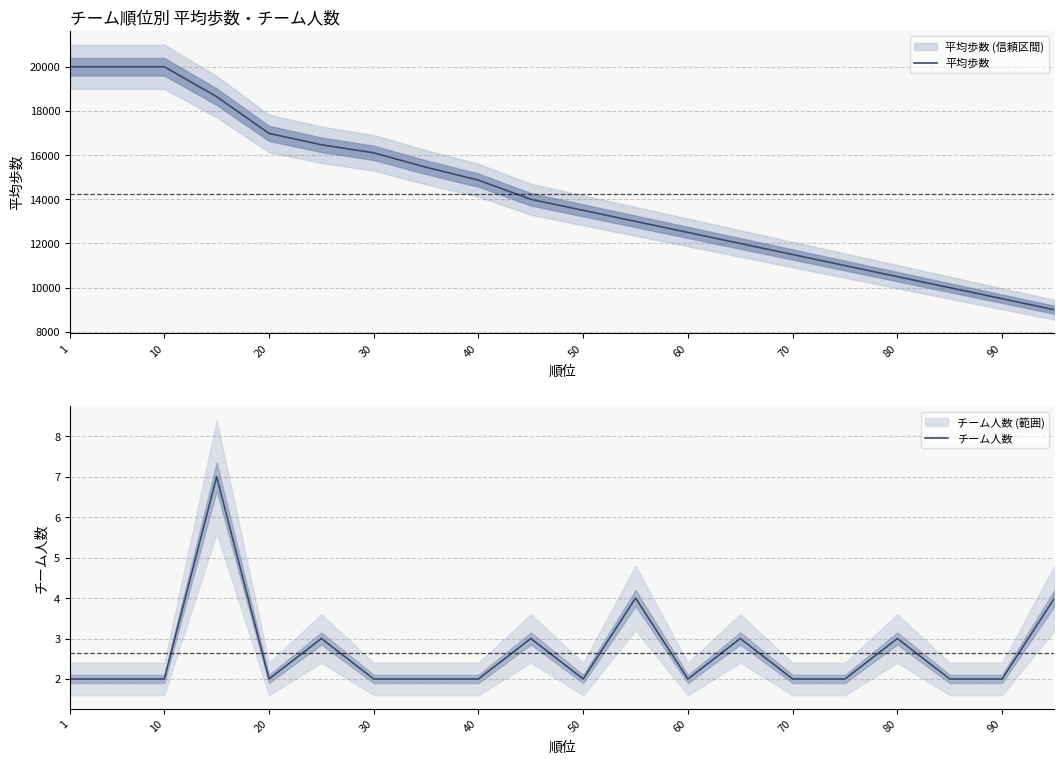

What is the highest value of the 平均歩数 series?

20000